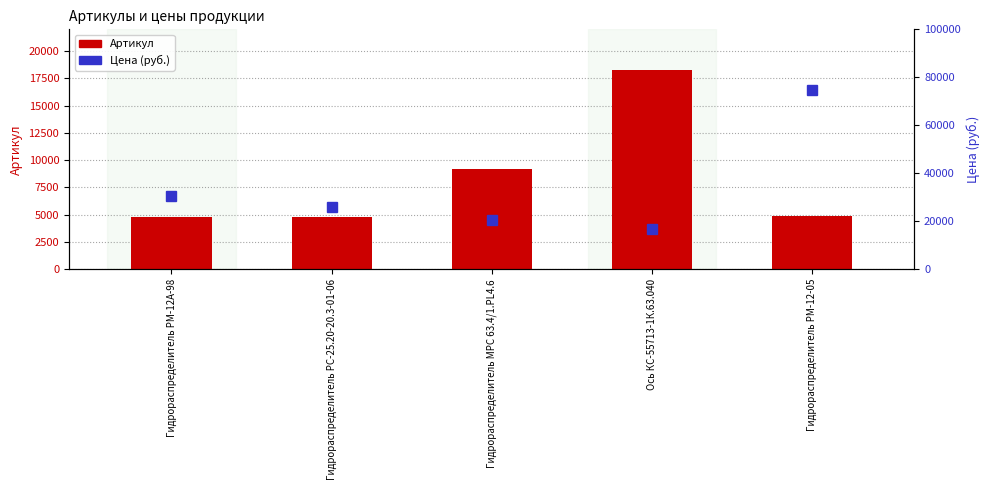

Which category has the lowest value across all series?

Гидрораспределитель РС-25.20-20.3-01-06